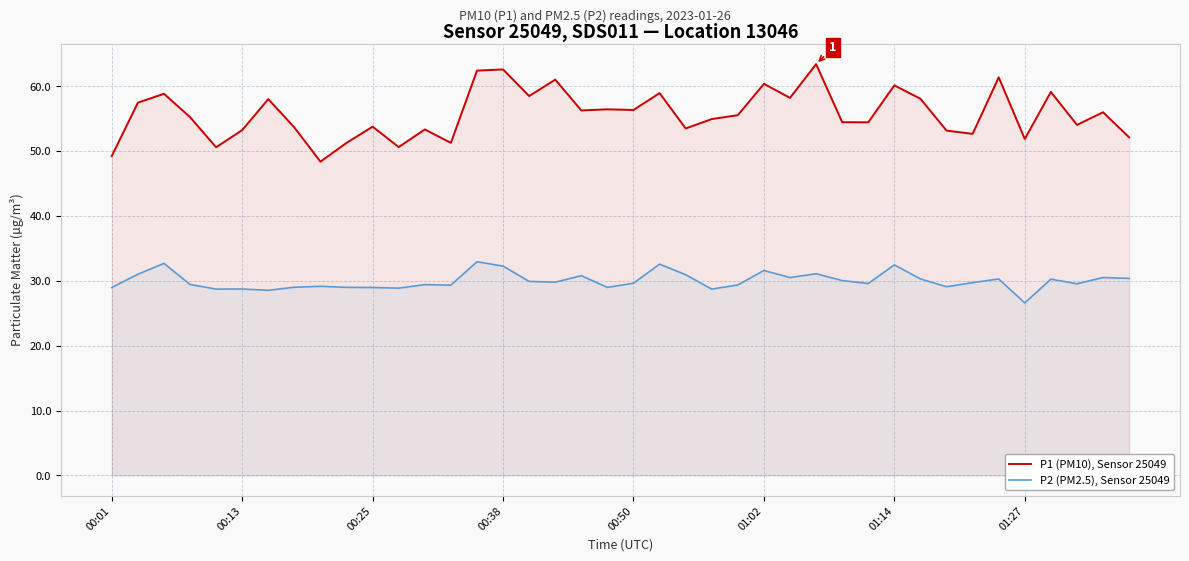

How many distinct data groups are displayed?

2